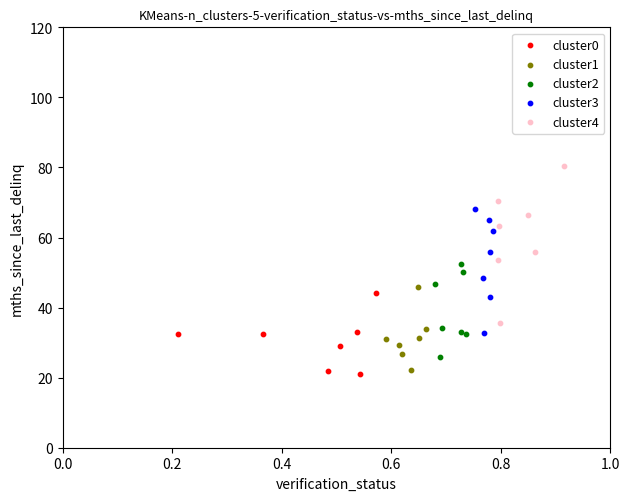

Which series contains the highest Y value?

cluster4